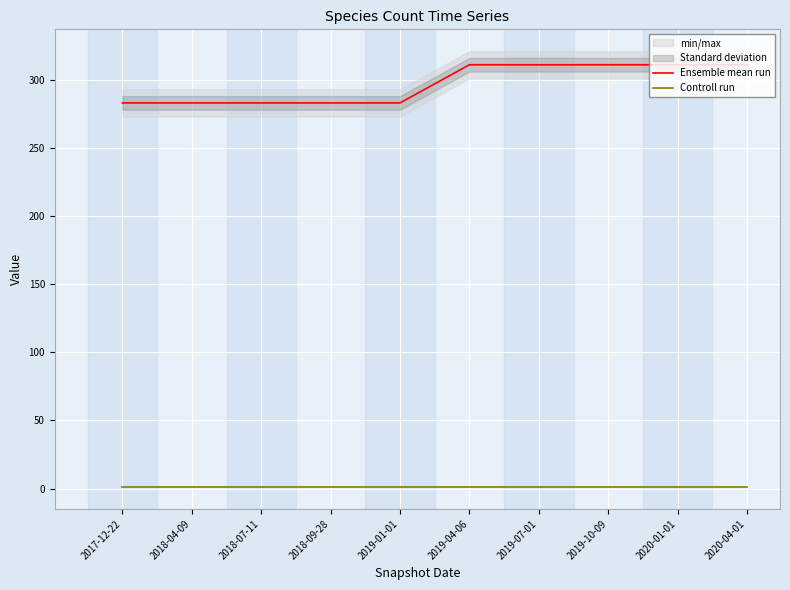

Read the Controll run value at 2018-09-28.

1